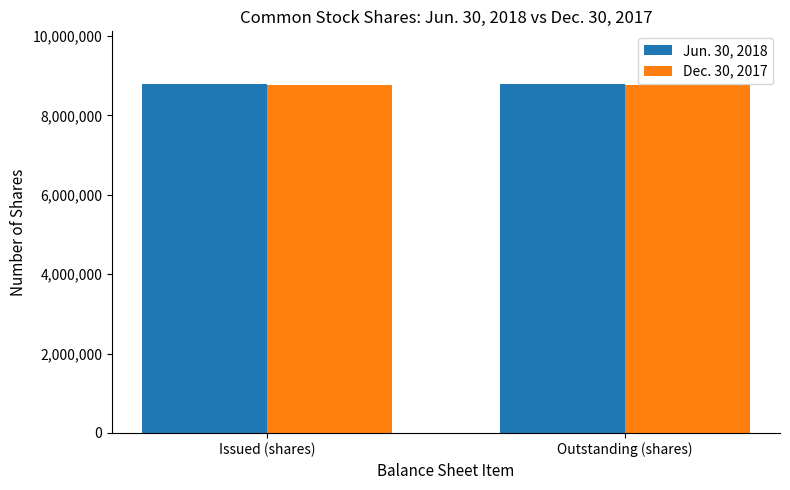

What position from the right is Issued (shares)?

2